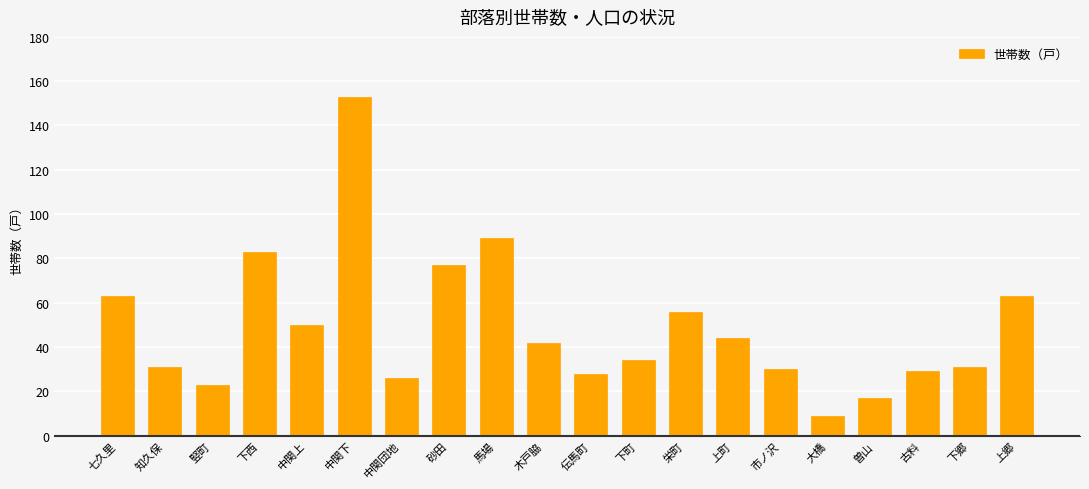

What is the approximate value at 下郷, to the nearest 5?

30